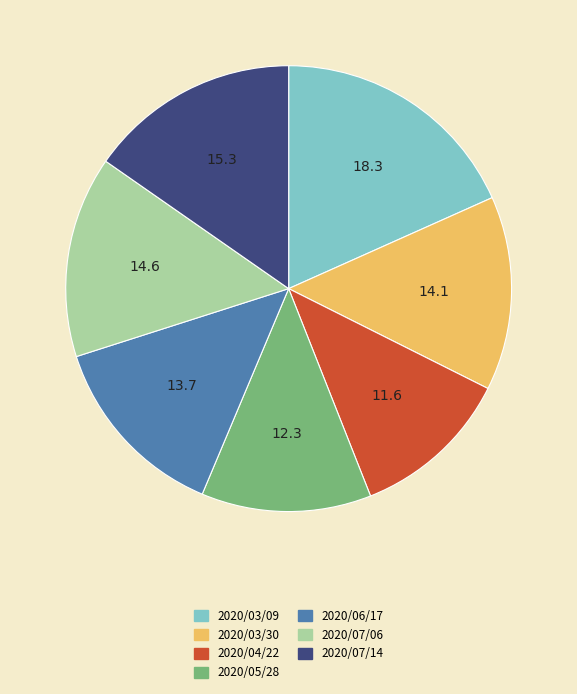

Is the sum of 2020/07/06 and 2020/04/22 greater than half?

No